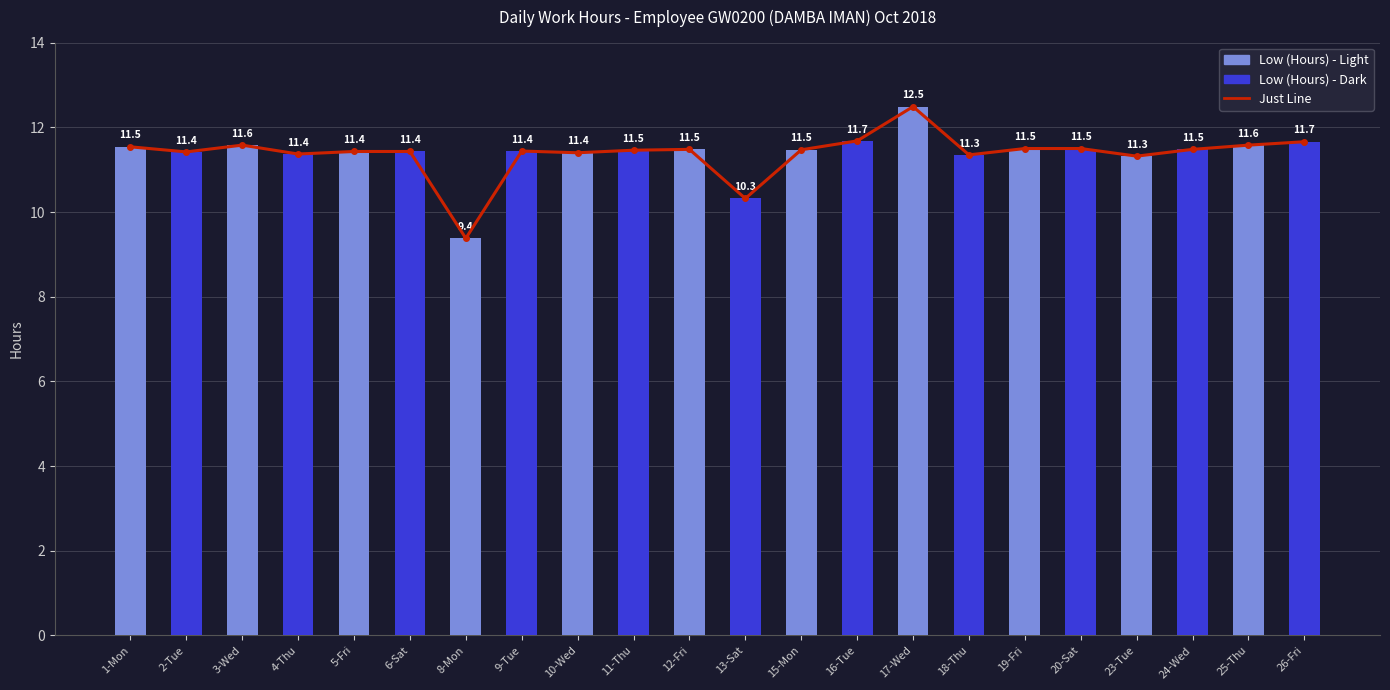

What is the approximate value of Low (Hours) at 13-Sat?

10.3